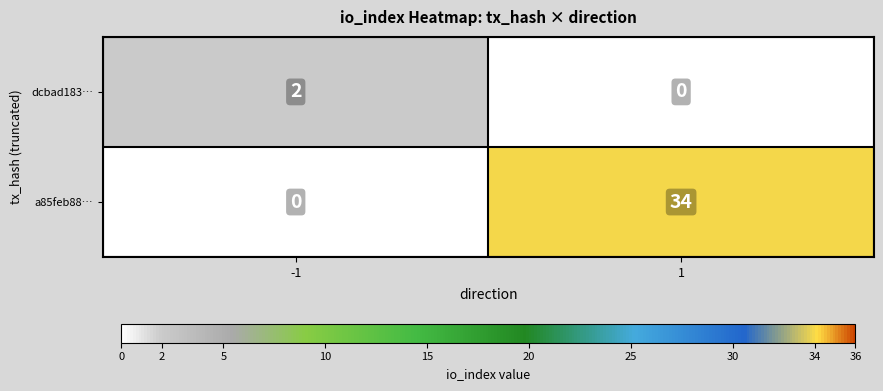

Is the value of a85feb88… at 1 greater than the value of dcbad183… at -1?

Yes